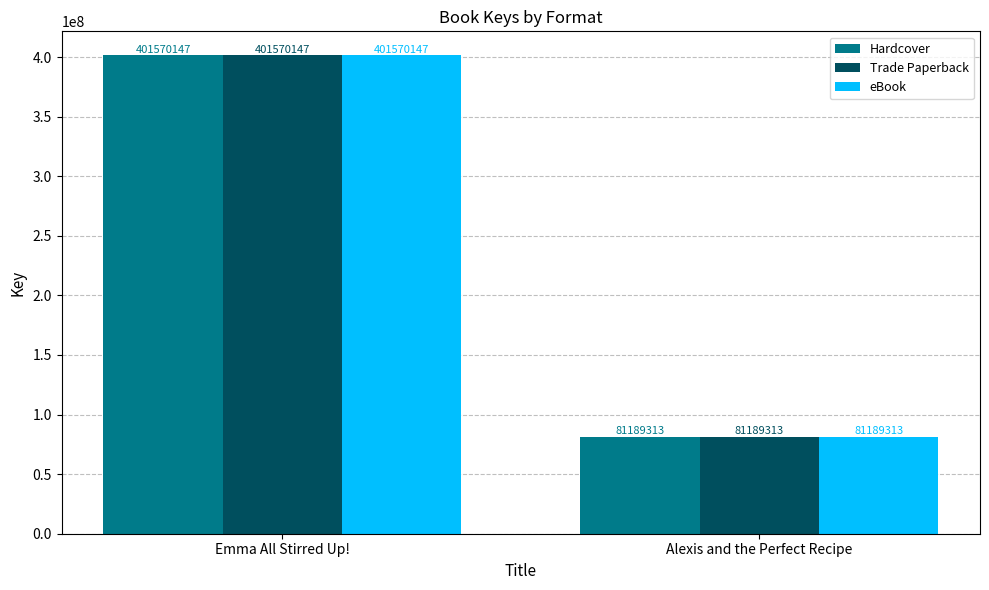

Which category has the highest value in the Trade Paperback series?

Emma All Stirred Up!